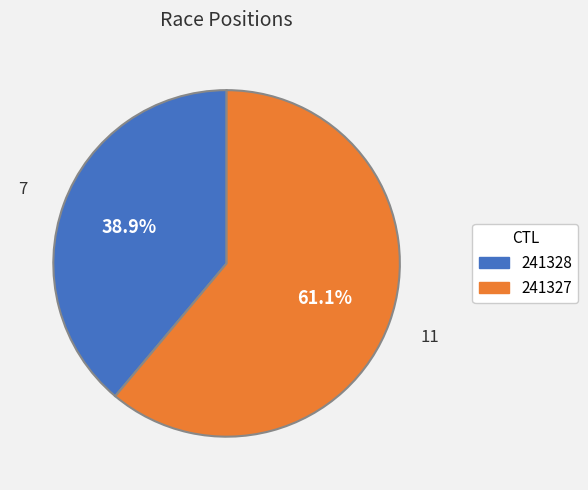

What percentage is the 241328 slice, to the nearest percent?

39%